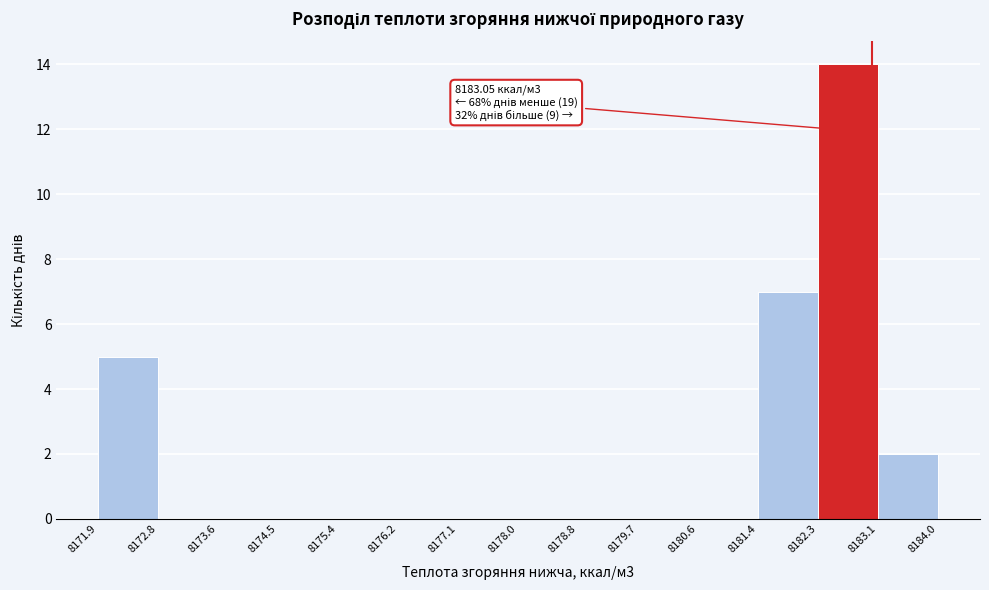

Which range on the x-axis has the tallest bar?

8182.3 to 8183.1